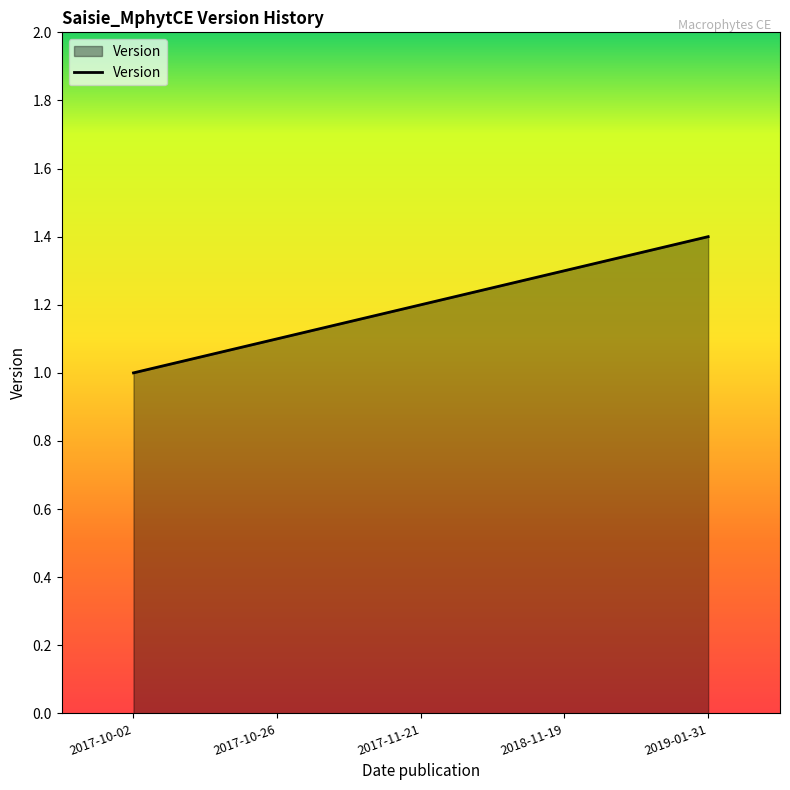

Which has a higher value, 2017-11-21 or 2017-10-02?

2017-11-21